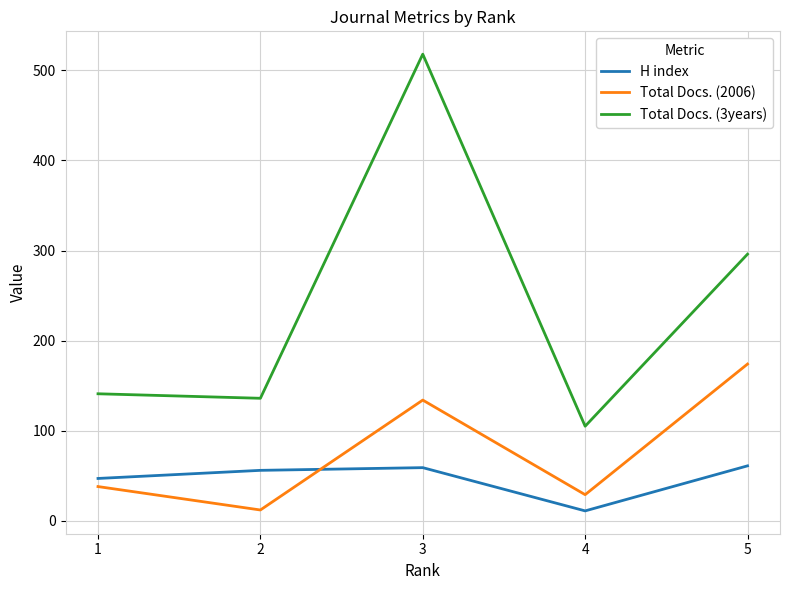

What is the difference between the highest and lowest values at 2?

124